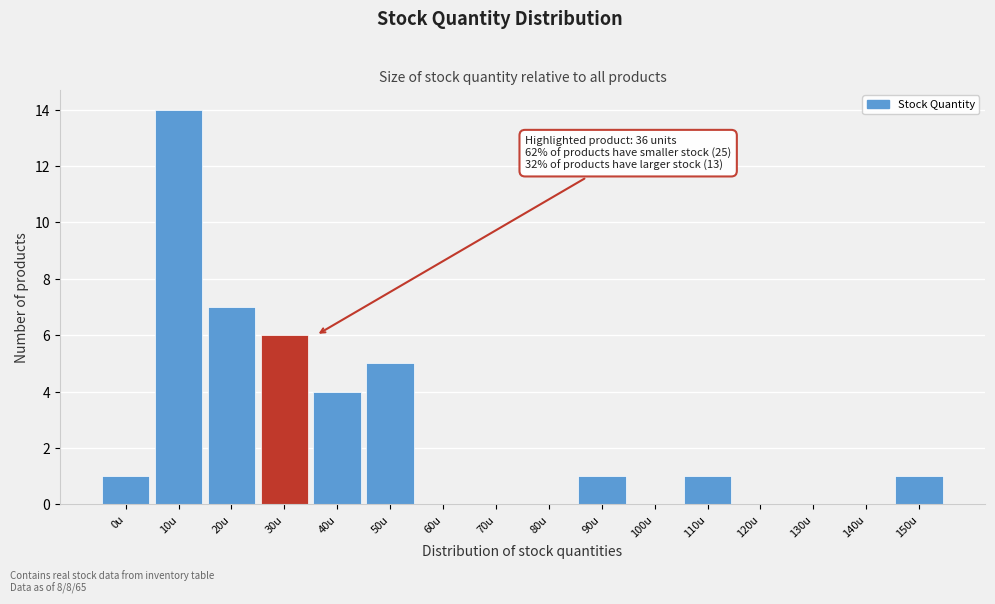

Reading right to left, transcribe all the data shown in this chart.

150u=1	140u=0	130u=0	120u=0	110u=1	100u=0	90u=1	80u=0	70u=0	60u=0	50u=5	40u=4	30u=6	20u=7	10u=14	0u=1